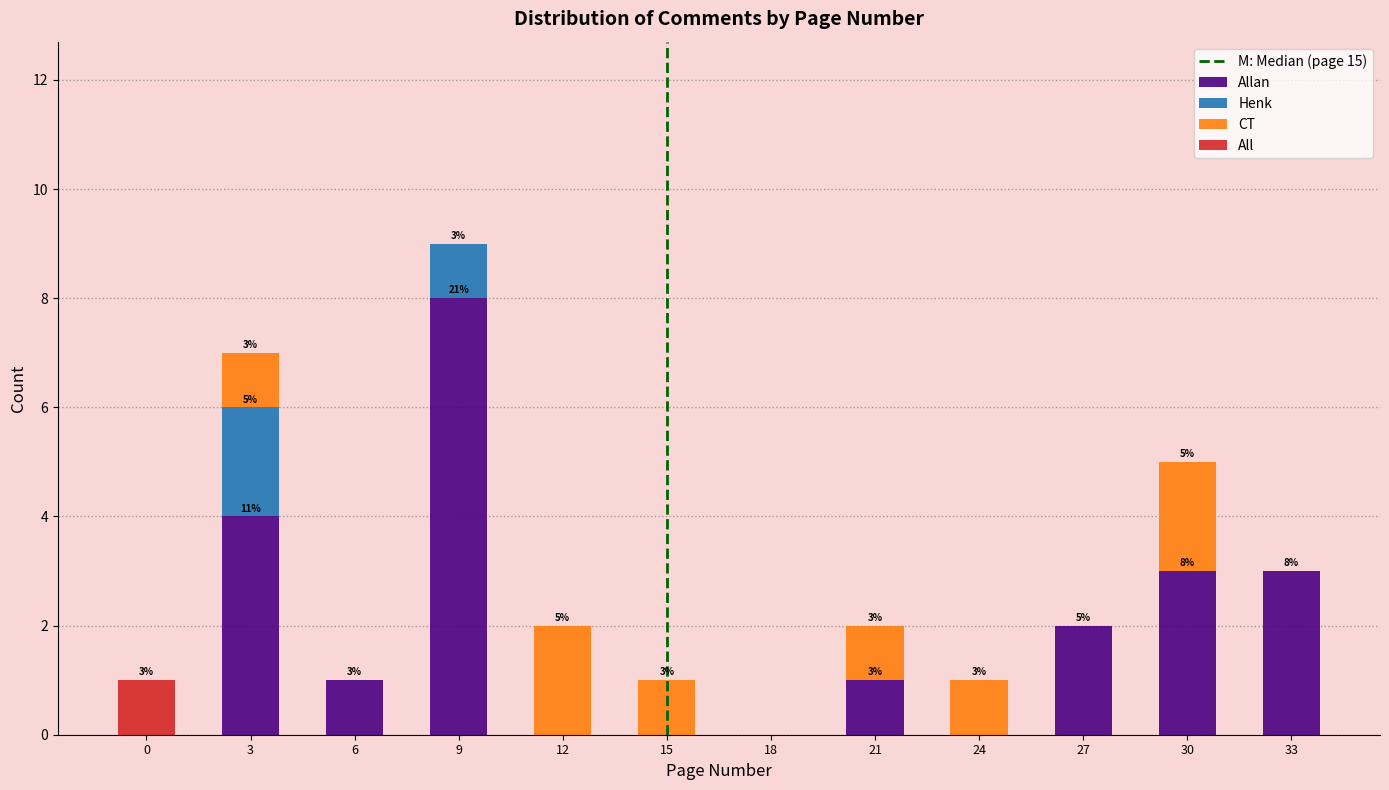

At which category is the sum across all series the highest?

9